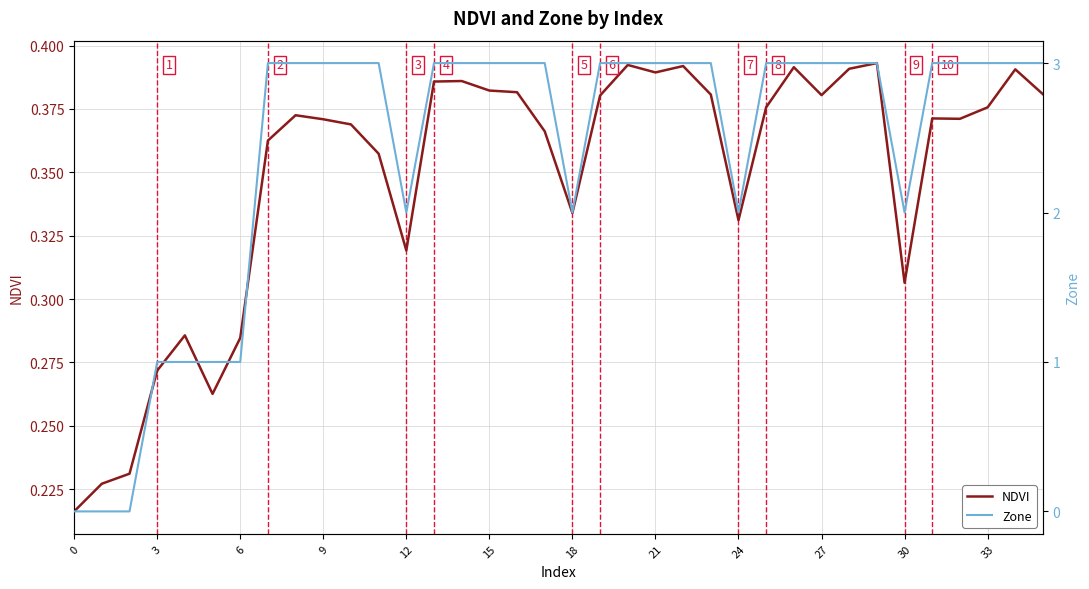

Which series has the largest range (max minus min)?

Zone